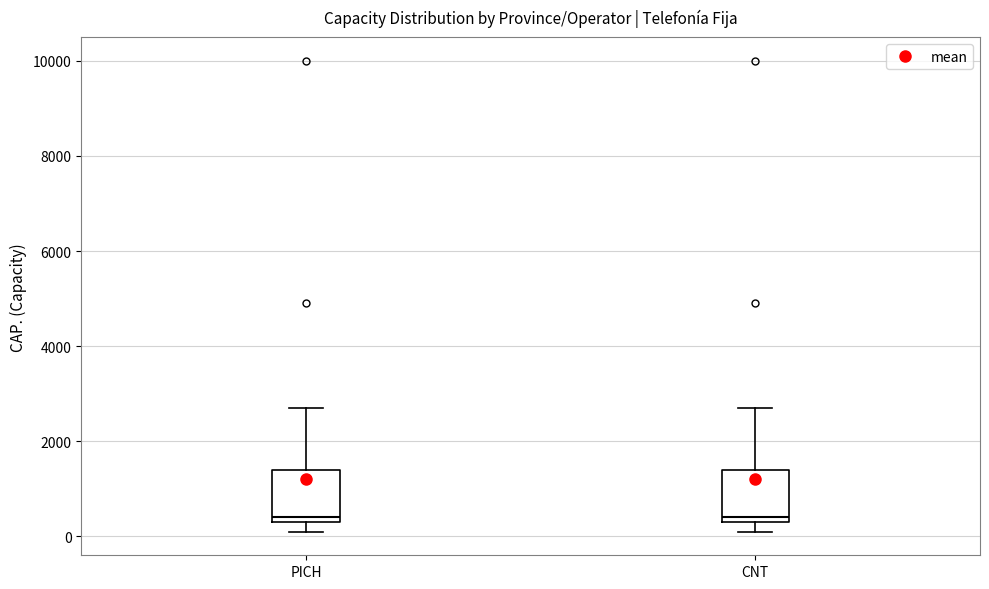

Reading left to right, read every box against the y-axis: the position of its median line, the range the box covers, and the ends of its whiskers. The values are not printed on the chart, so give them approximately, as read against the axis.

PICH: median 400 (just above the box's lower edge), box 400 to 1400, whiskers 200 to 2800
CNT: median 400 (just above the box's lower edge), box 400 to 1400, whiskers 200 to 2800